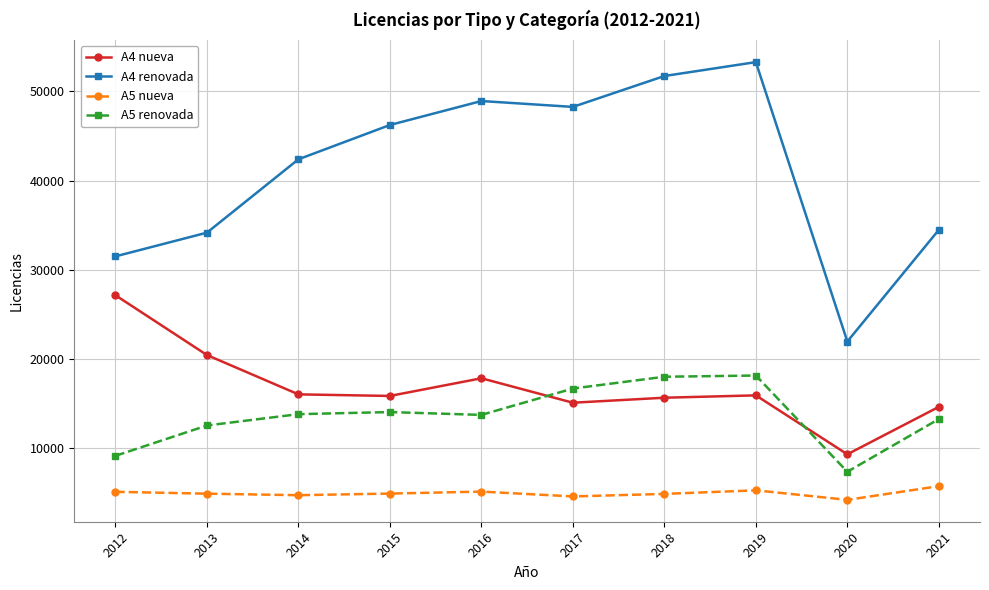

What is the difference between the second highest and minimum values in the A4 nueva series?

11126